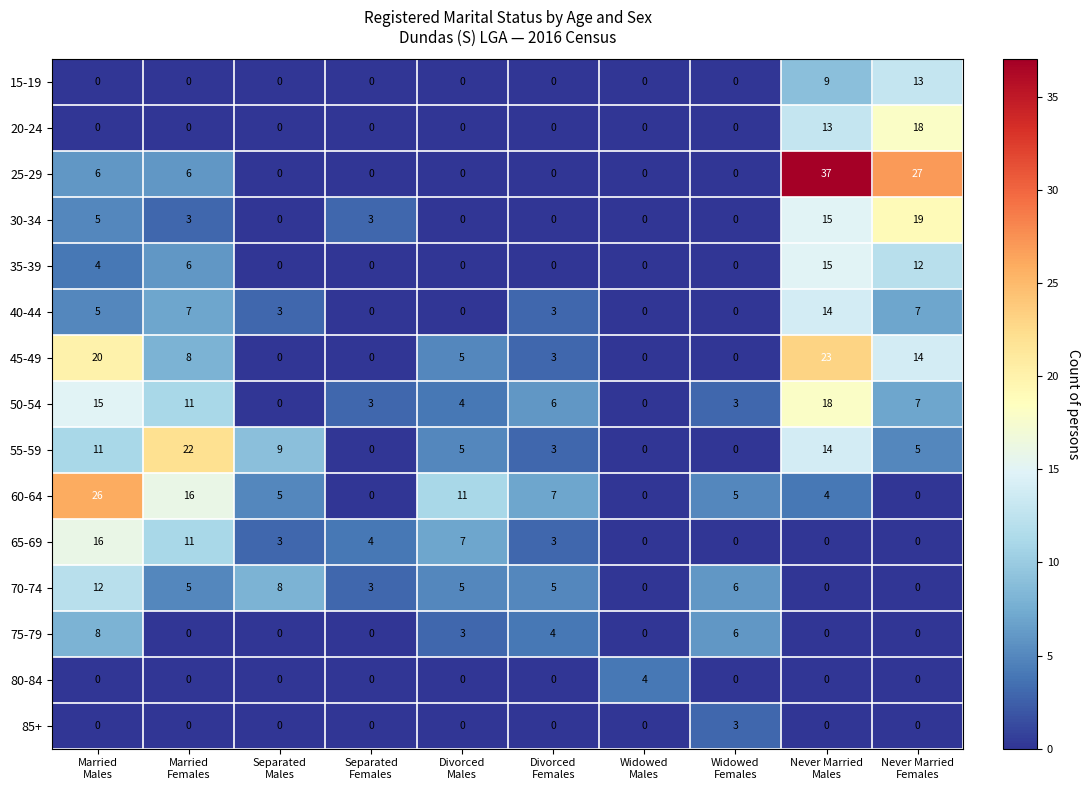

At which category is the sum across all series the highest?

Never Married
Males